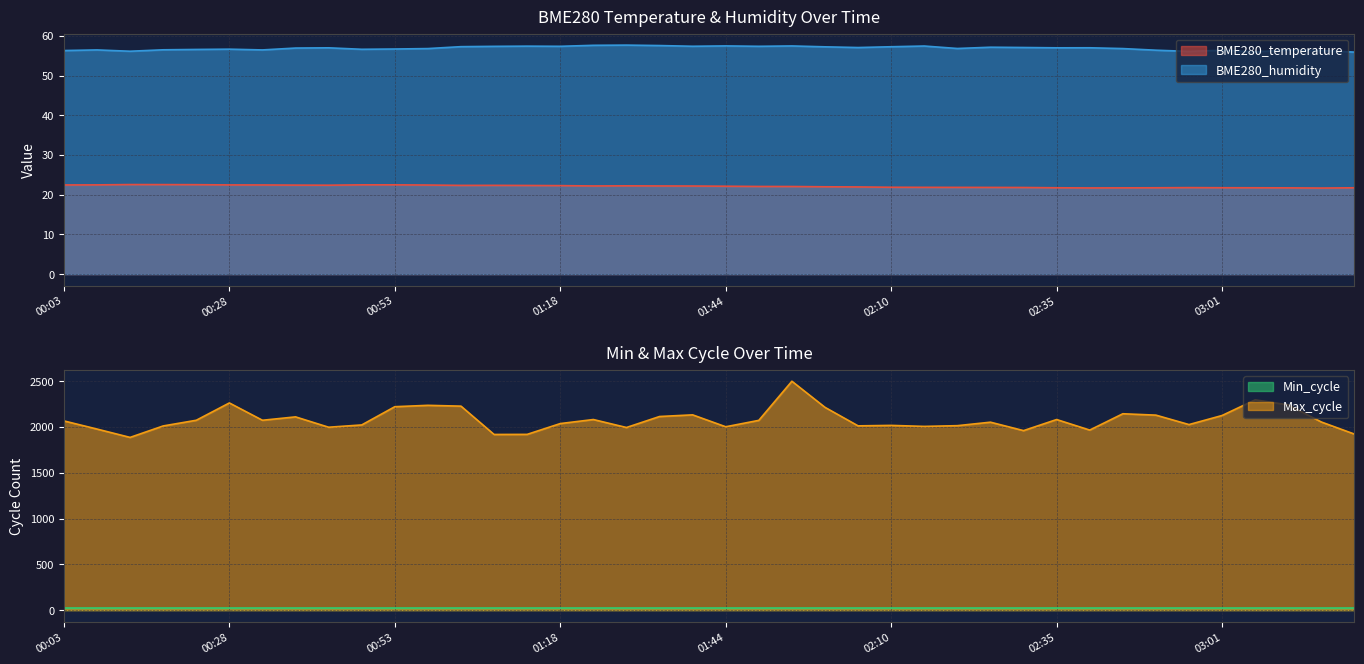

What is the label of the 5th point from the left?

00:23